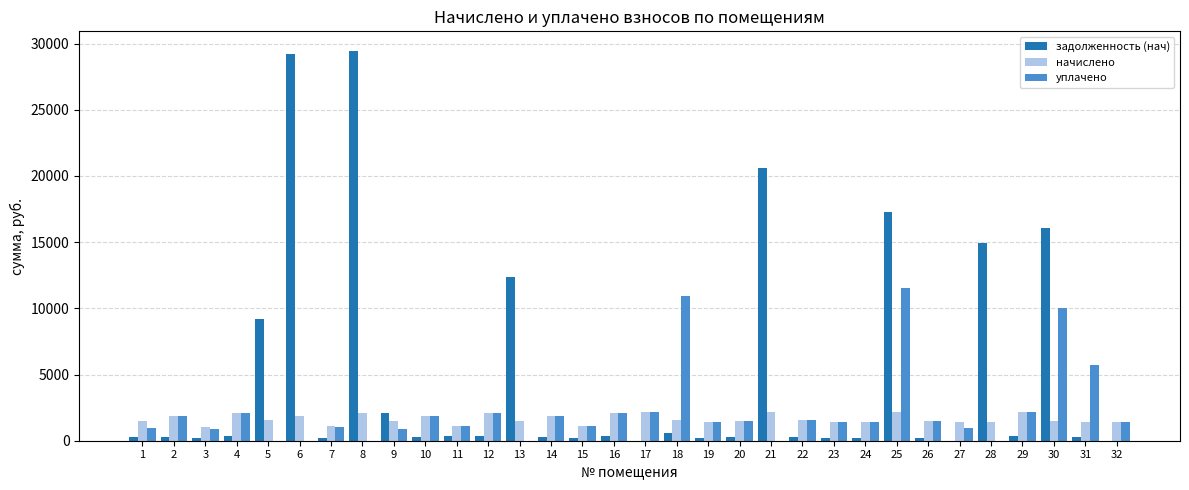

True or false: уплачено has a value of 9758.8 at 31.

False